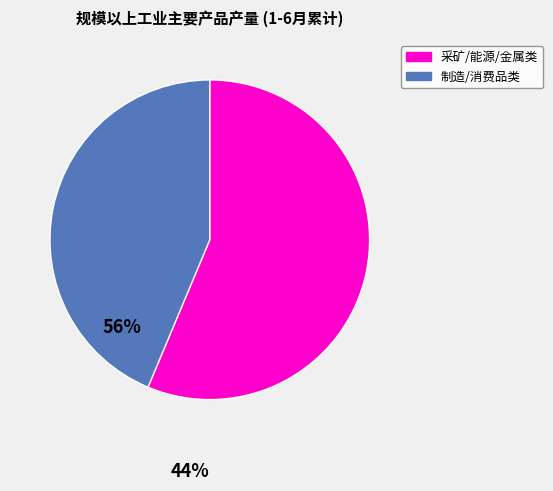

Does any single category account for the majority?

Yes